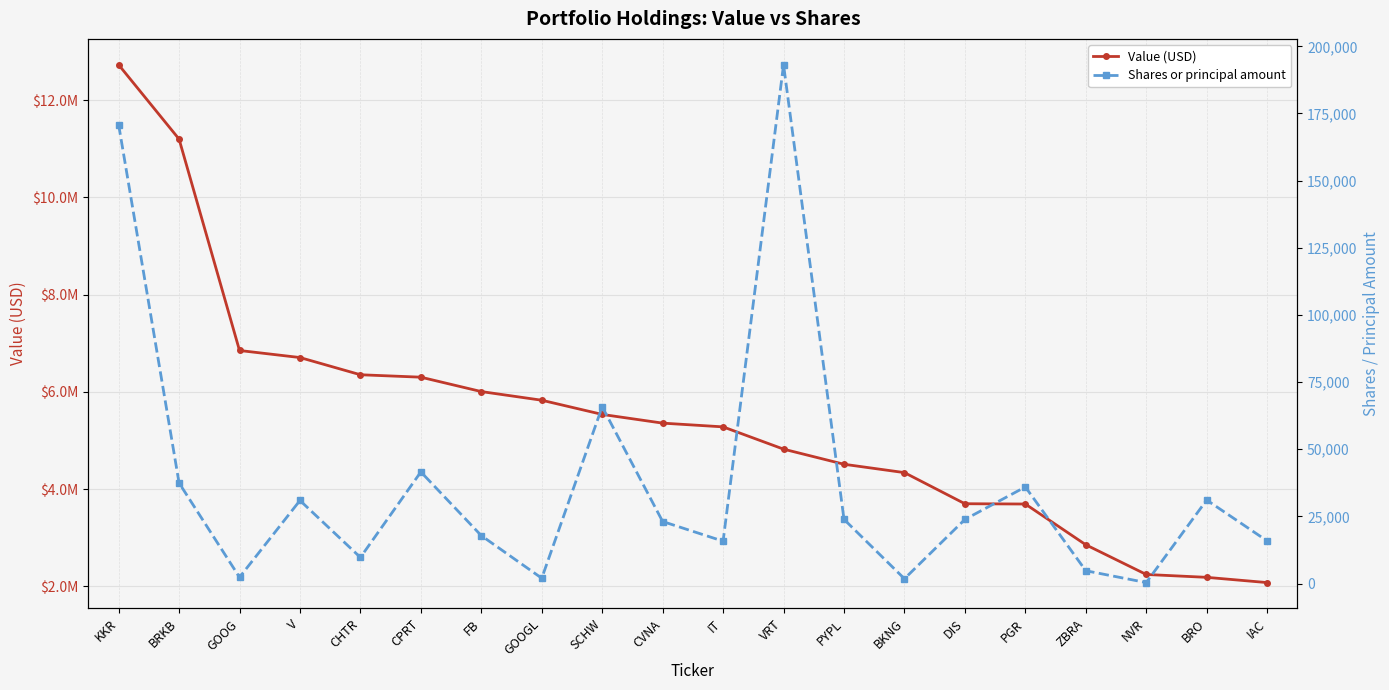

At which label is Value (USD) closest to 7403500?

GOOG